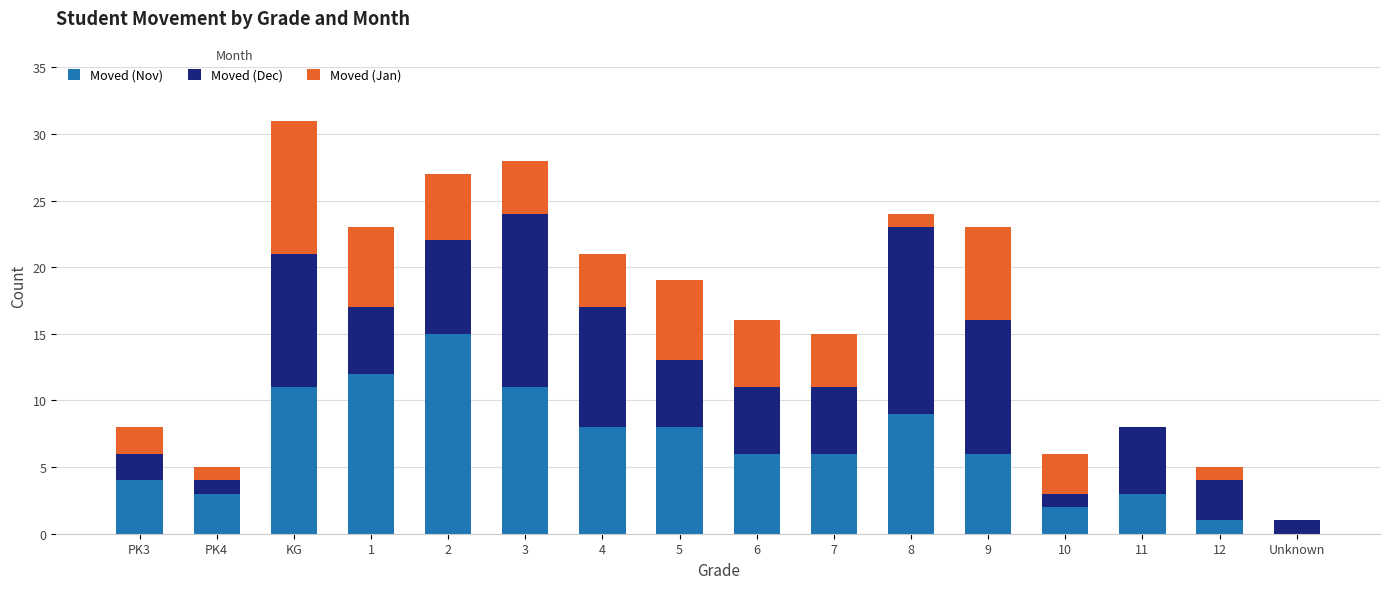

At which category is the sum across all series the highest?

KG